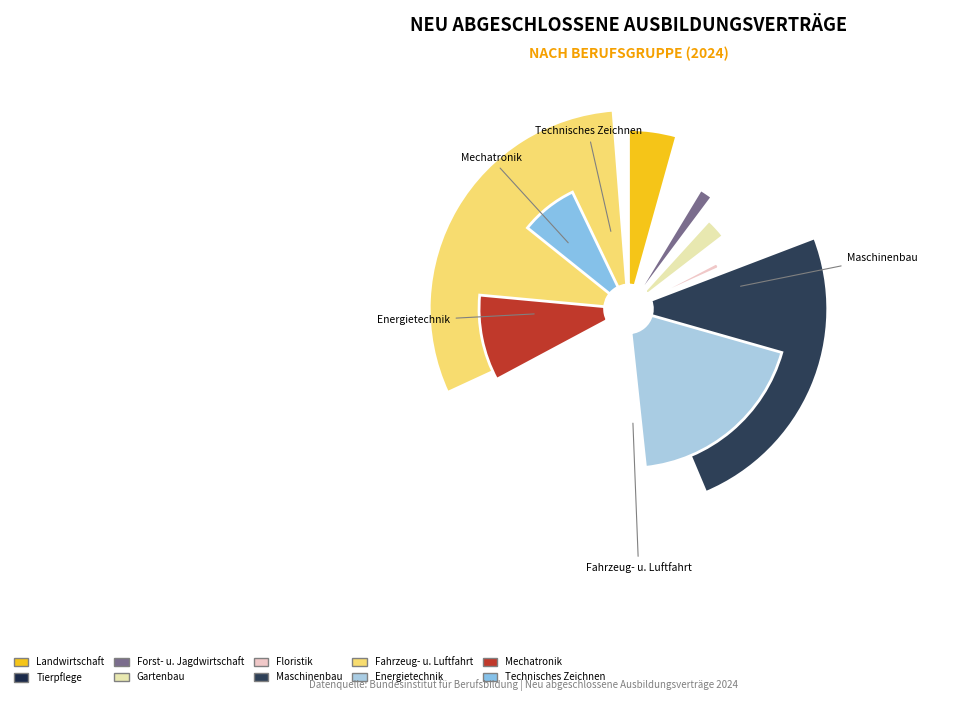

Is it true that Tierpflege is 0% of the pie?

True